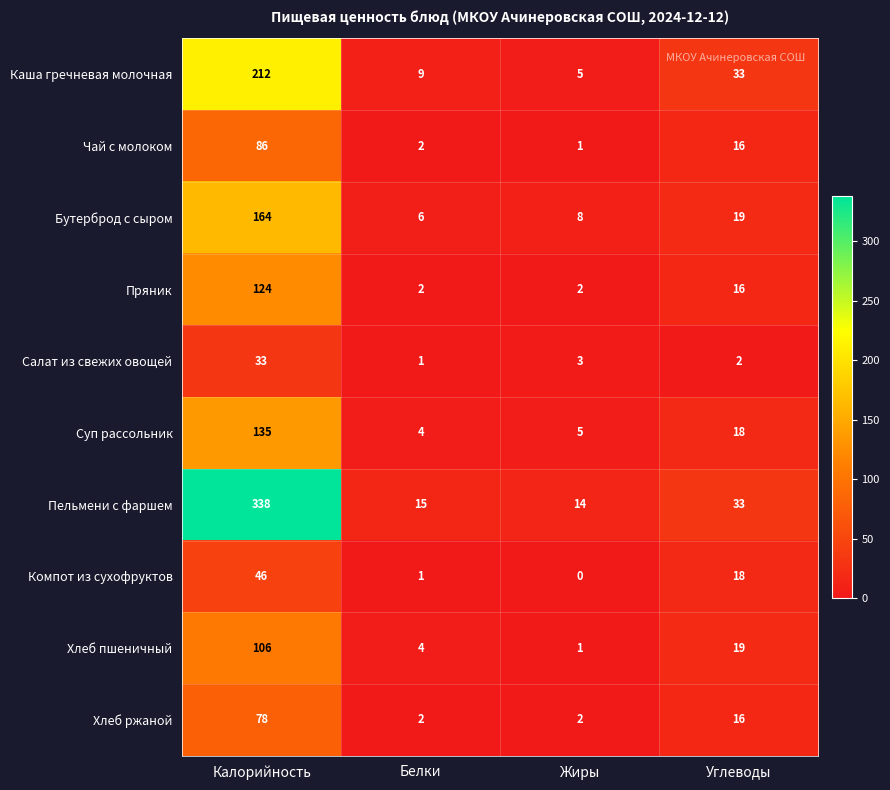

Rank the series by their maximum value, from lowest to highest.

Салат из свежих овощей, Компот из сухофруктов, Хлеб ржаной, Чай с молоком, Хлеб пшеничный, Пряник, Суп рассольник, Бутерброд с сыром, Каша гречневая молочная, Пельмени с фаршем